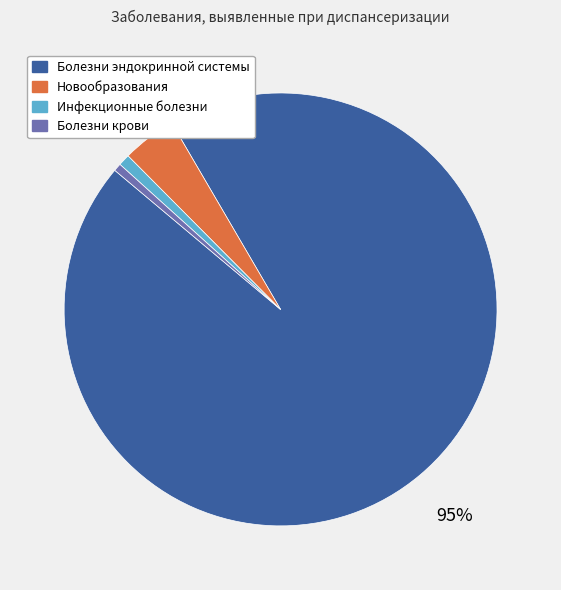

Do Инфекционные болезни and Новообразования together represent more than half of the pie?

No